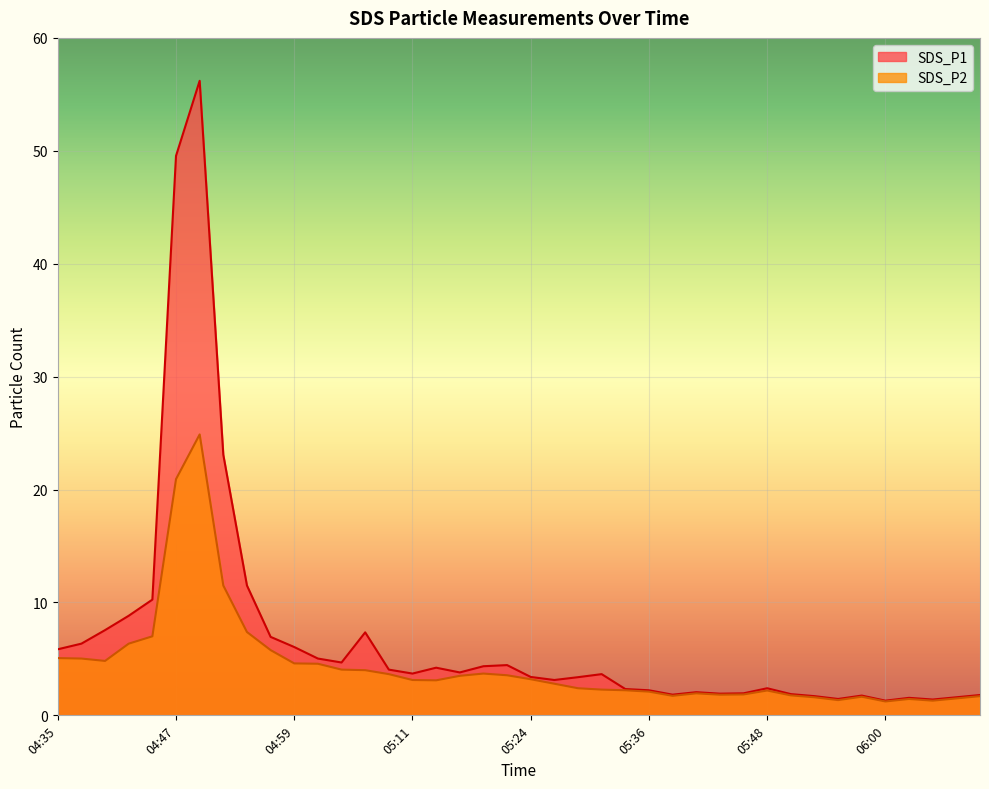

How many lines are shown in the chart?

2